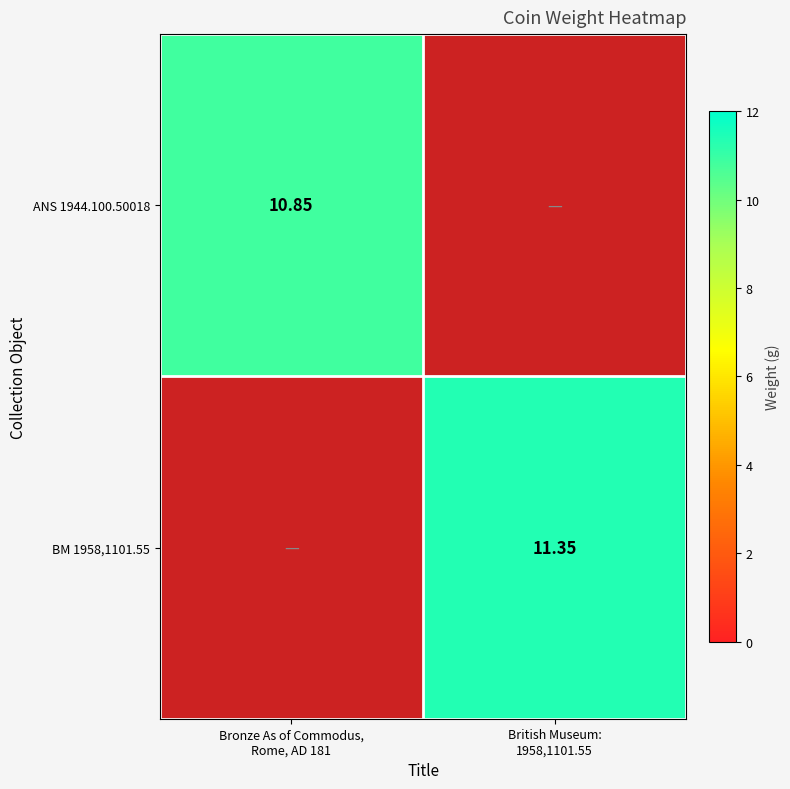

Where does the BM 1958,1101.55 series first go above 11?

British Museum: 1958,1101.55